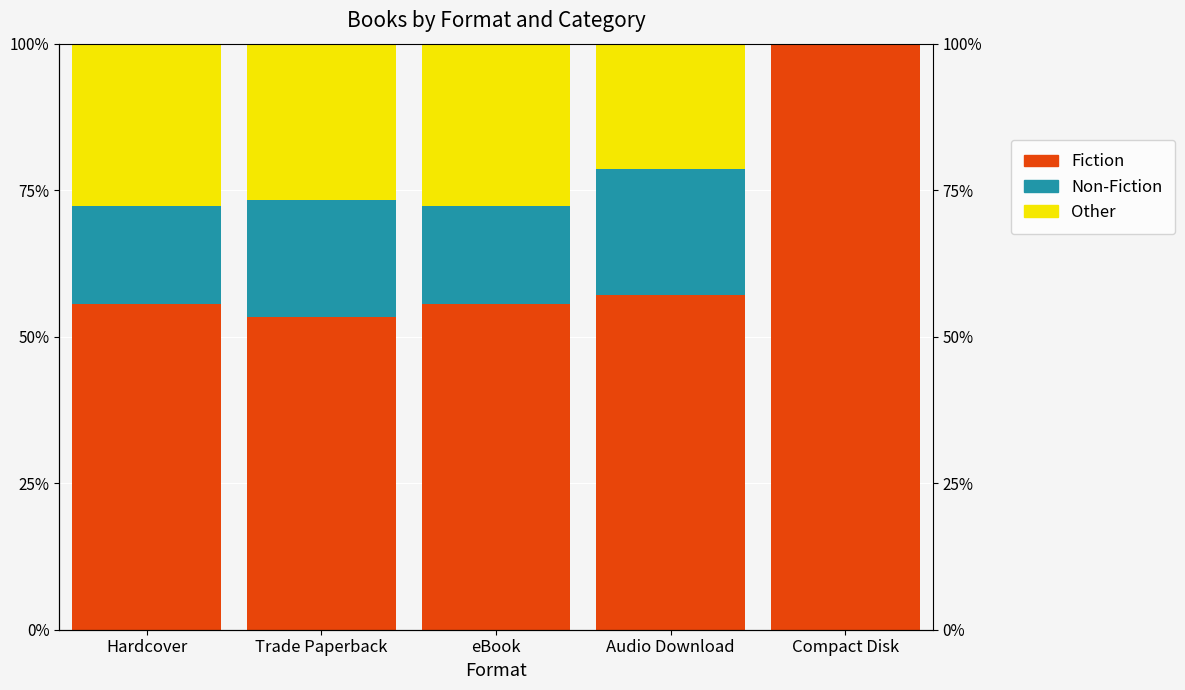

Reading right to left, extract all data points from this chart.

Fiction: 100.0	57.1	55.6	53.3	55.6
Non-Fiction: 0.0	21.4	16.7	20.0	16.7
Other: 0.0	21.4	27.8	26.7	27.8